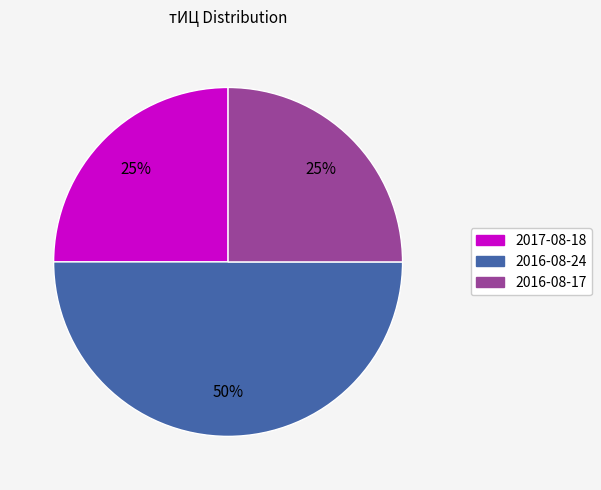

Is the sum of 2016-08-24 and 2017-08-18 greater than half?

Yes